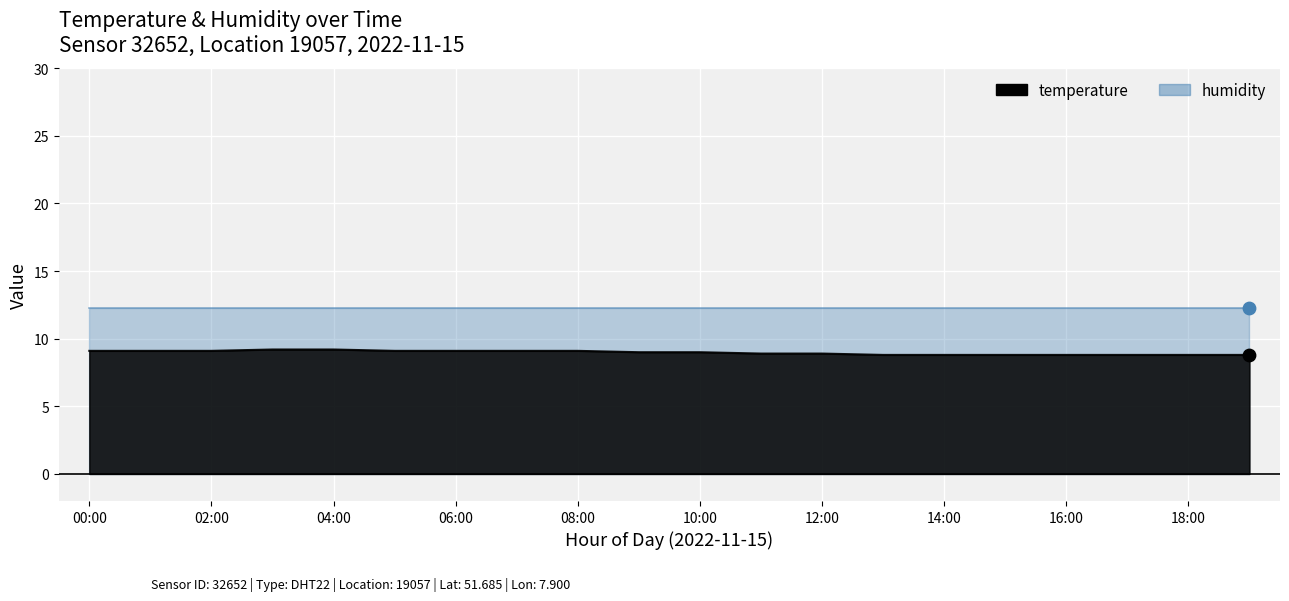

What is the change in value from 09:00 to 15:00?

-0.2